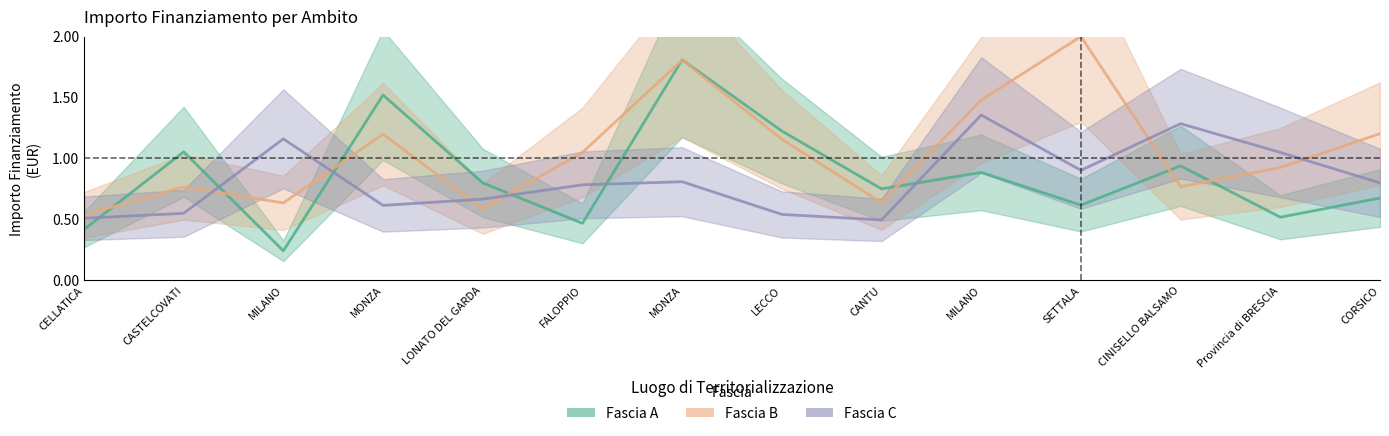

Reading left to right, what are all the values shown in this chart?

Fascia A: CELLATICA=0.4	CASTELCOVATI=1.1	MILANO=0.2	MONZA=1.5	LONATO DEL GARDA=0.8	FALOPPIO=0.5	MONZA=1.8	LECCO=1.2	CANTU=0.8	MILANO=0.9	SETTALA=0.6	CINISELLO BALSAMO=0.9	Provincia di BRESCIA=0.5	CORSICO=0.7
Fascia B: CELLATICA=0.5	CASTELCOVATI=0.8	MILANO=0.6	MONZA=1.2	LONATO DEL GARDA=0.6	FALOPPIO=1.0	MONZA=1.8	LECCO=1.2	CANTU=0.6	MILANO=1.5	SETTALA=2.0	CINISELLO BALSAMO=0.8	Provincia di BRESCIA=0.9	CORSICO=1.2
Fascia C: CELLATICA=0.5	CASTELCOVATI=0.6	MILANO=1.2	MONZA=0.6	LONATO DEL GARDA=0.7	FALOPPIO=0.8	MONZA=0.8	LECCO=0.5	CANTU=0.5	MILANO=1.4	SETTALA=0.9	CINISELLO BALSAMO=1.3	Provincia di BRESCIA=1.0	CORSICO=0.8